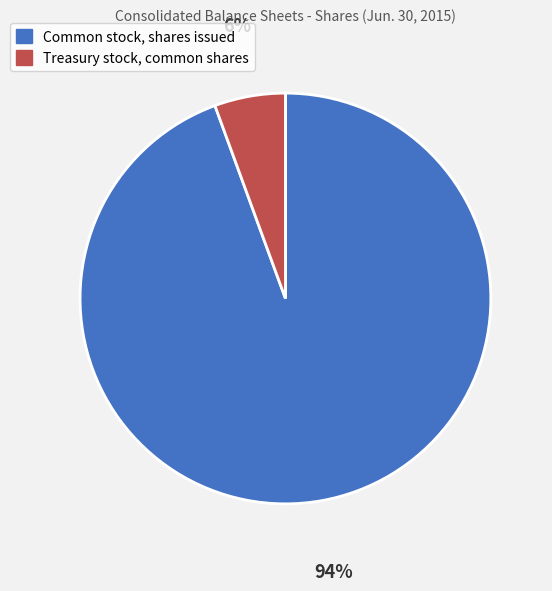

Rank the categories by value from highest to lowest.

Common stock, shares issued, Treasury stock, common shares